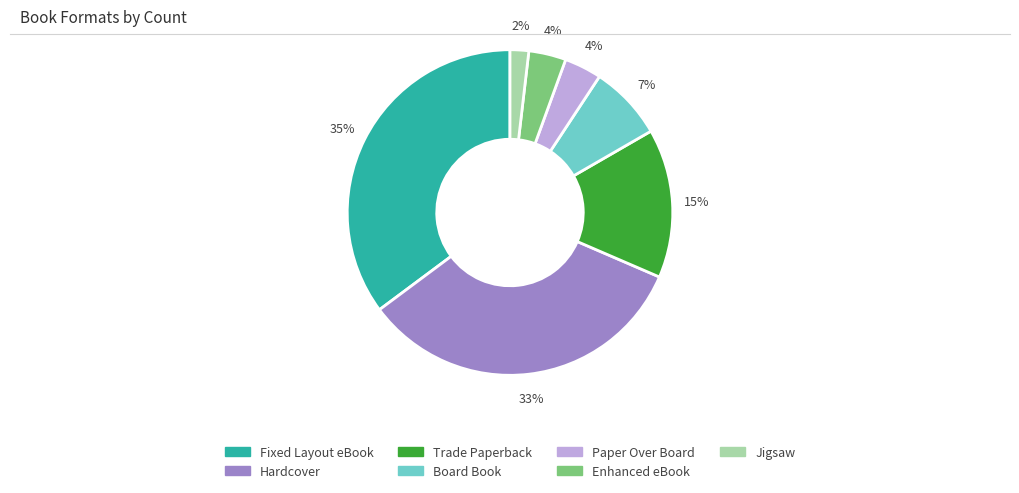

Is there any slice that represents more than half of the pie?

No